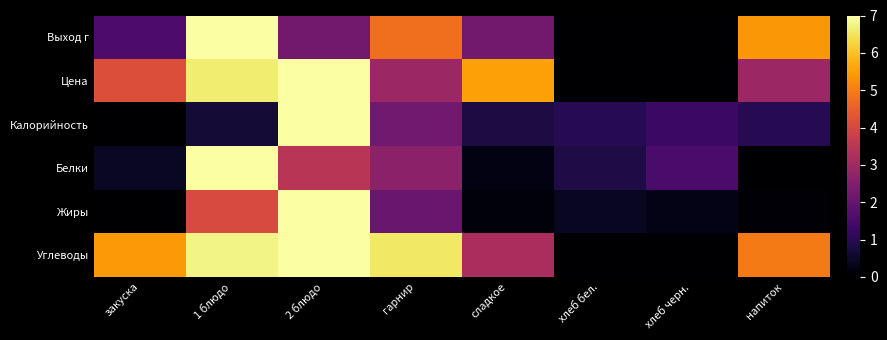

Count the number of data series in this chart.

6